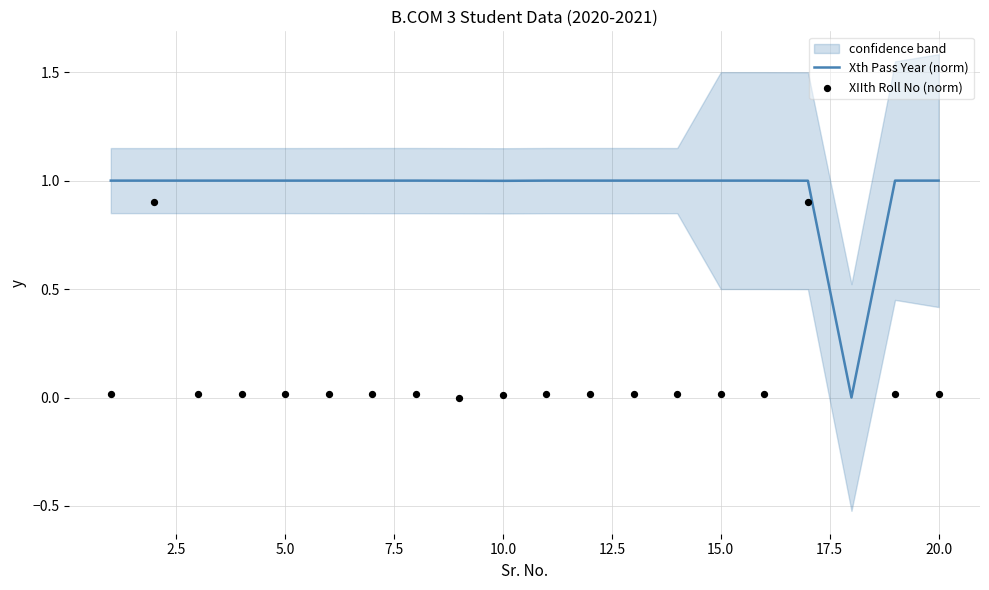

Which series reaches the maximum Y coordinate?

Xth Pass Year (norm)